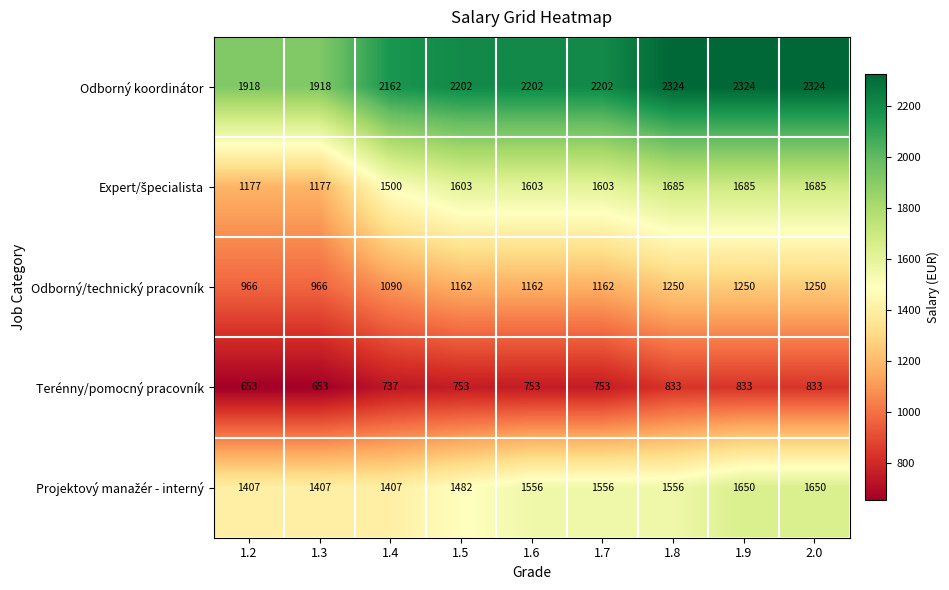

How many data points in Odborný/technický pracovník are less than 1162?

3